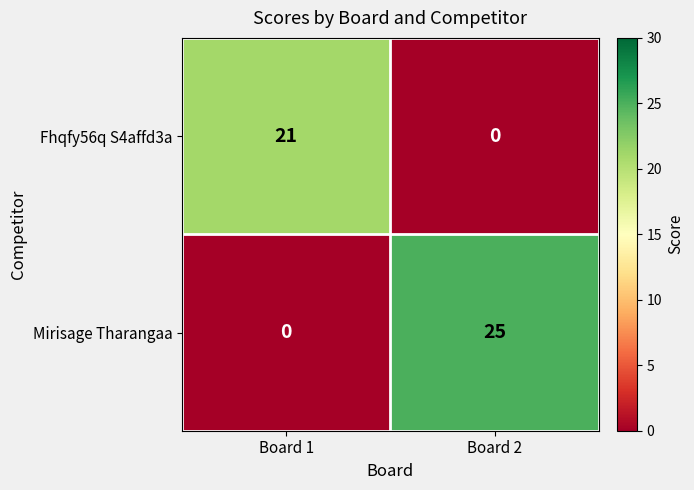

Reading right to left, transcribe all the data shown in this chart.

Fhqfy56q S4affd3a: Board 2=0	Board 1=21
Mirisage Tharangaa: Board 2=25	Board 1=0